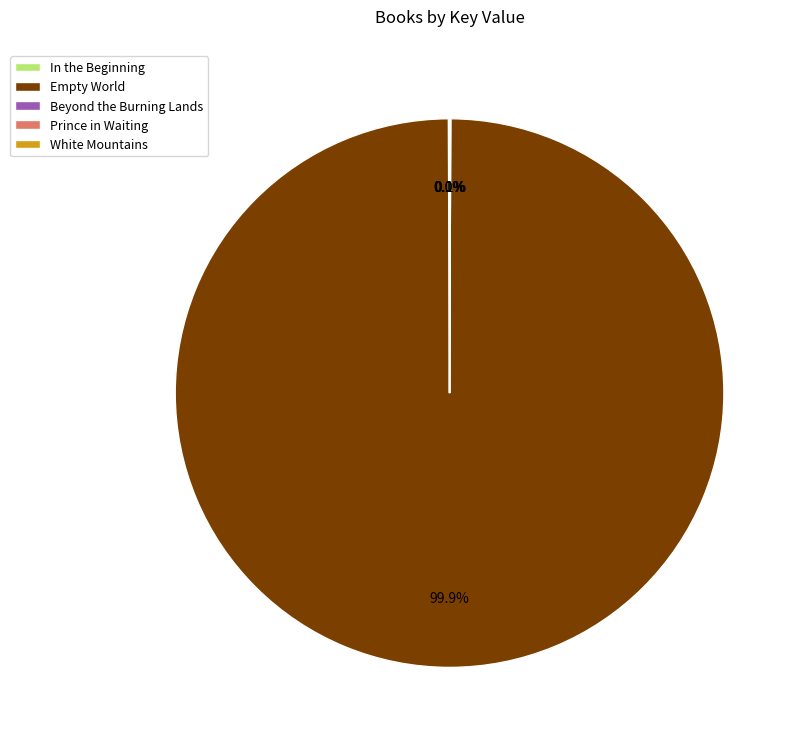

What is the majority slice?

Empty World